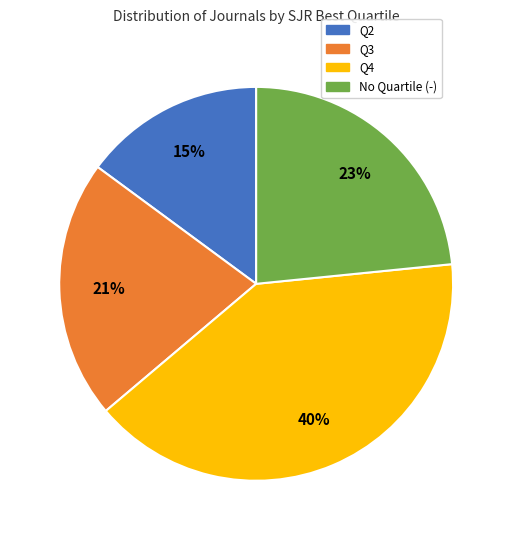

Does any single category account for the majority?

No